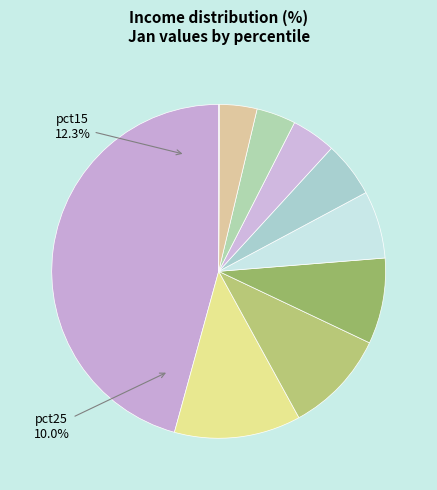

Rank the categories by value from lowest to highest.

pct95, pct85, pct75, pct65, pct55, pct45, pct35, pct25, pct15, pct05